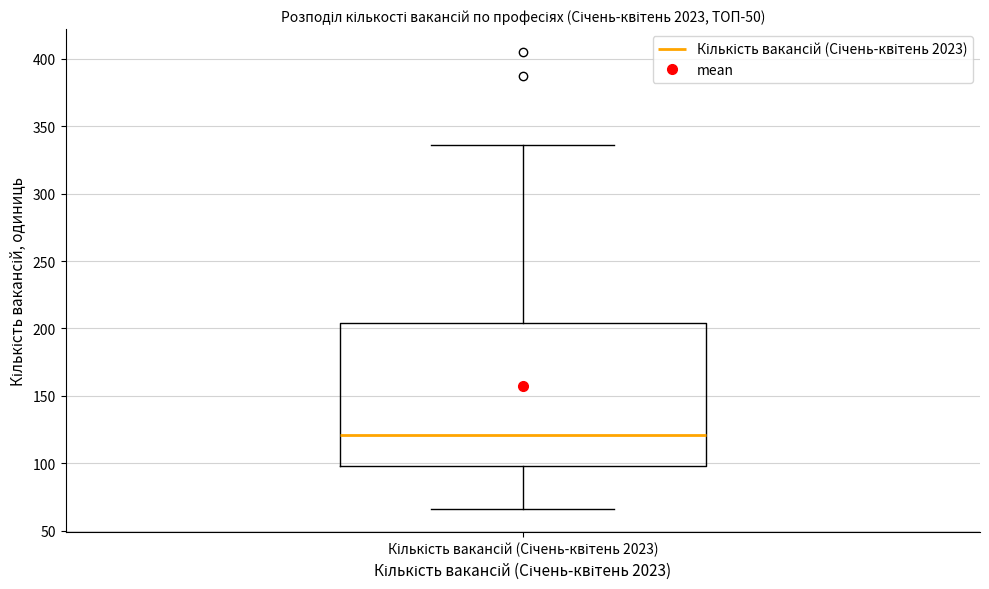

Read this box plot against the y-axis: the position of the median line, the range covered by the box, and the ends of both whiskers. The values are not printed on the chart, so give them approximately, as read against the axis.

median 120, box 100 to 205, whiskers 65 to 335